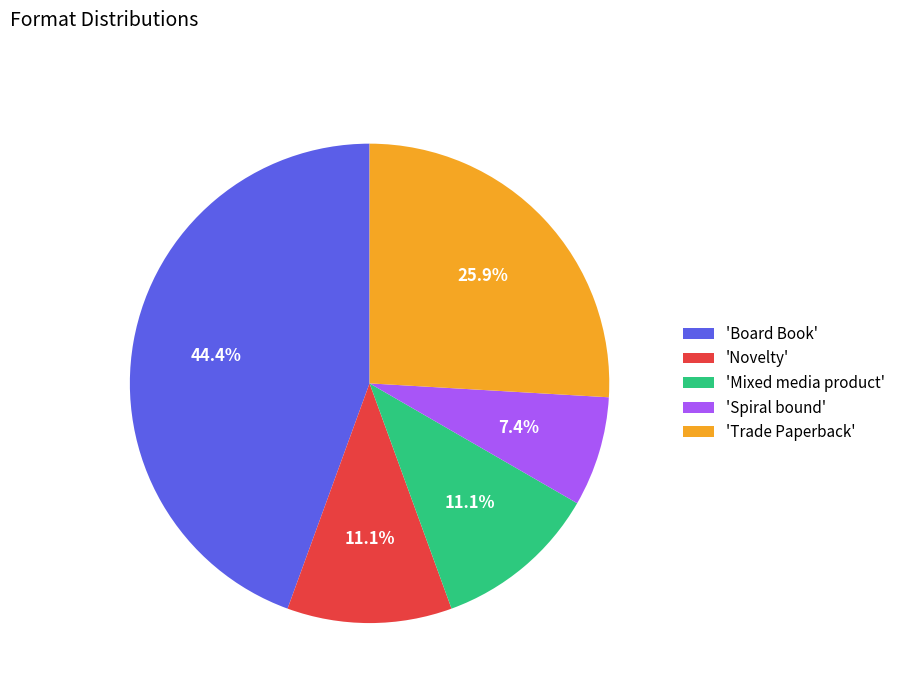

Count the number of slices in the pie.

5